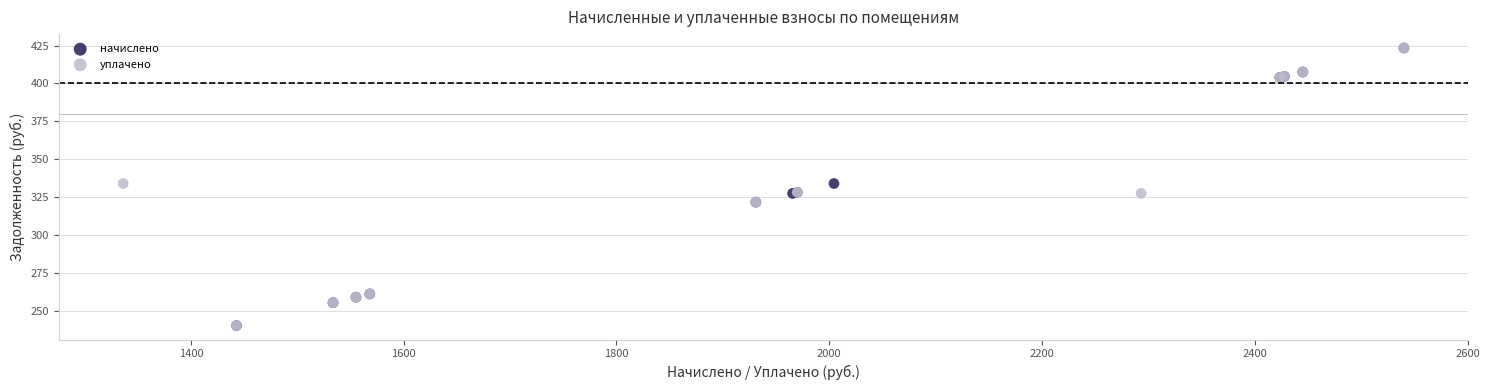

What are all the series names shown in the legend?

начислено, уплачено